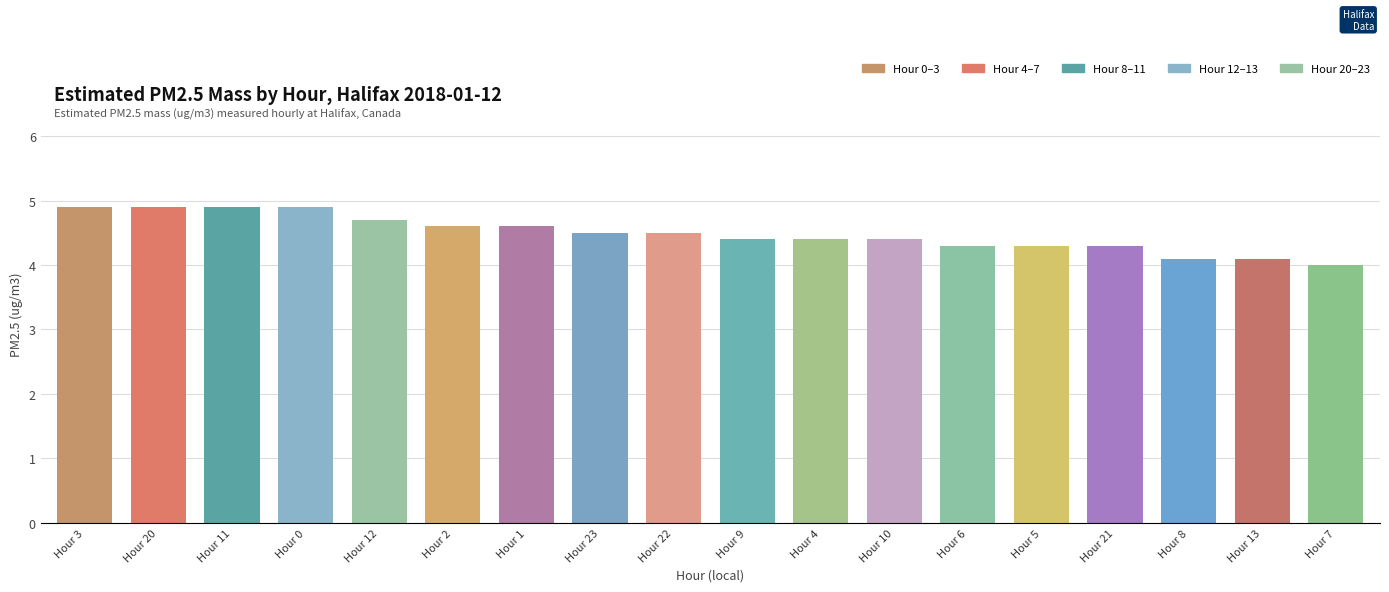

Reading right to left, transcribe all the data shown in this chart.

4.0	4.1	4.1	4.3	4.3	4.3	4.4	4.4	4.4	4.5	4.5	4.6	4.6	4.7	4.9	4.9	4.9	4.9